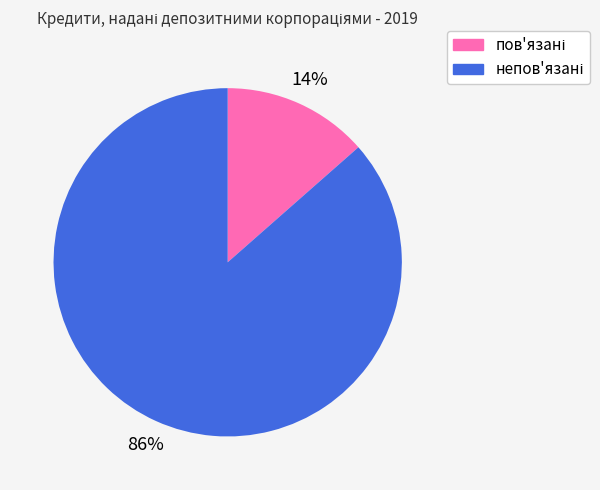

Is there any slice that represents more than half of the pie?

Yes